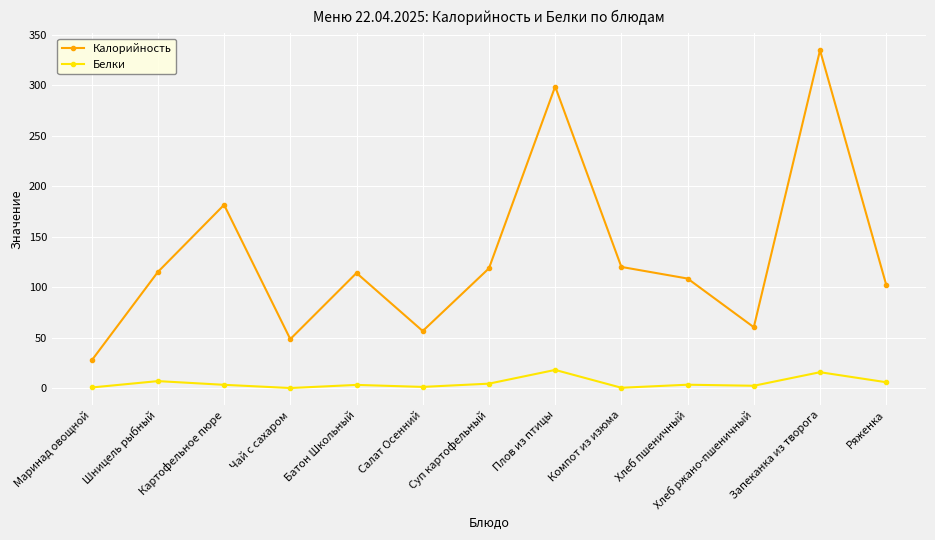

What is the value of the Белки point at the 13th from the left?

5.8